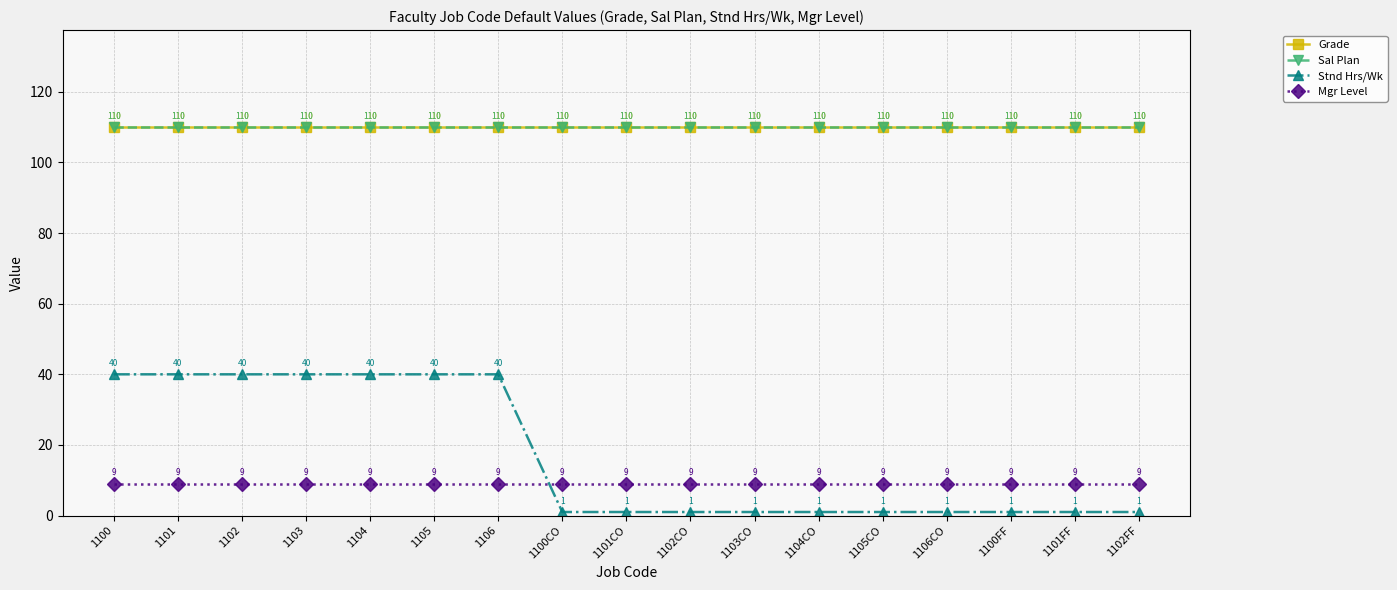

Does the chart have visible grid lines?

Yes